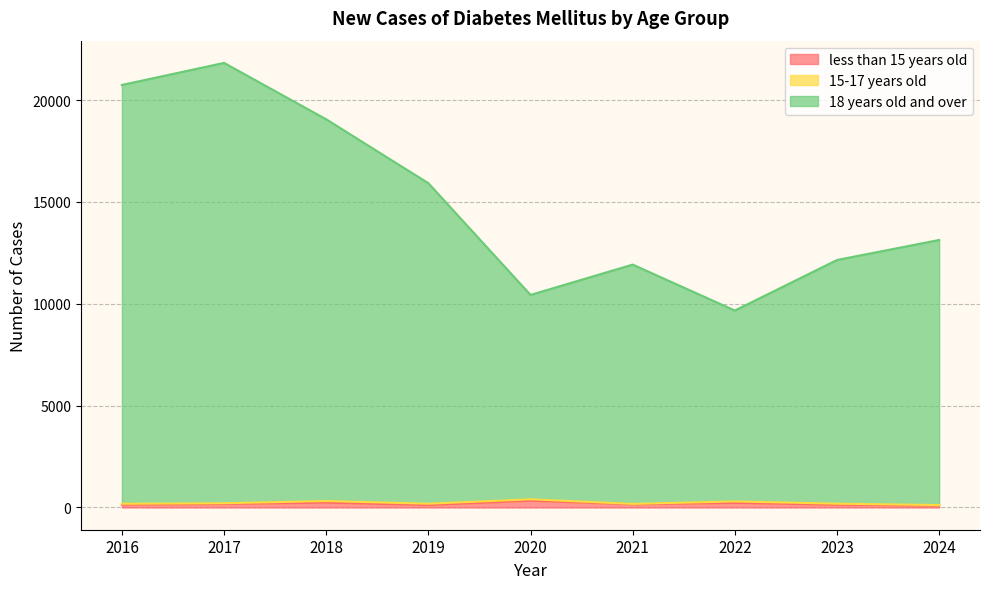

What is the sum of the less than 15 years old values at 2020 and 2024?

424